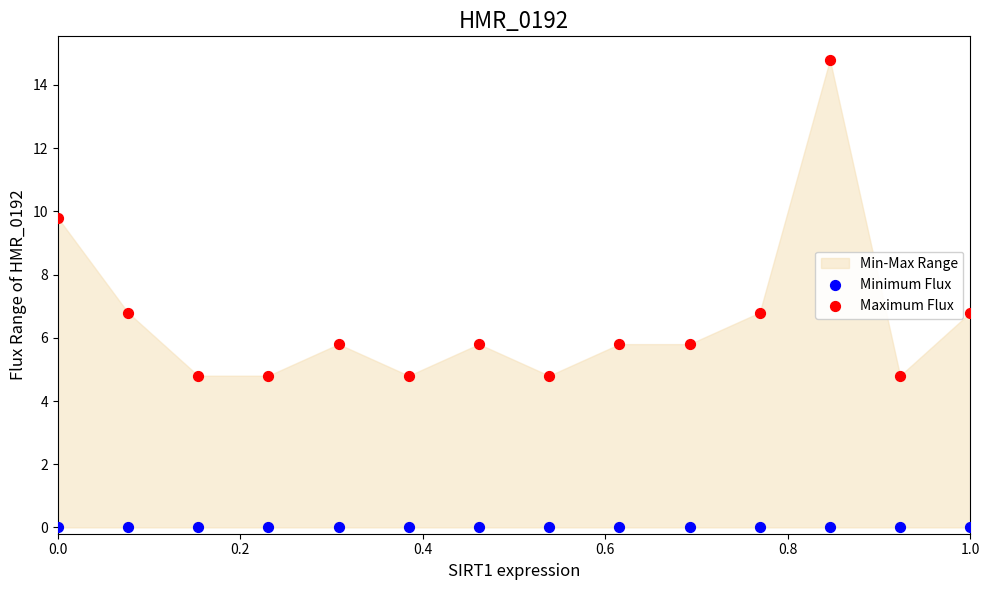

Which series contains the highest Y value?

Maximum Flux